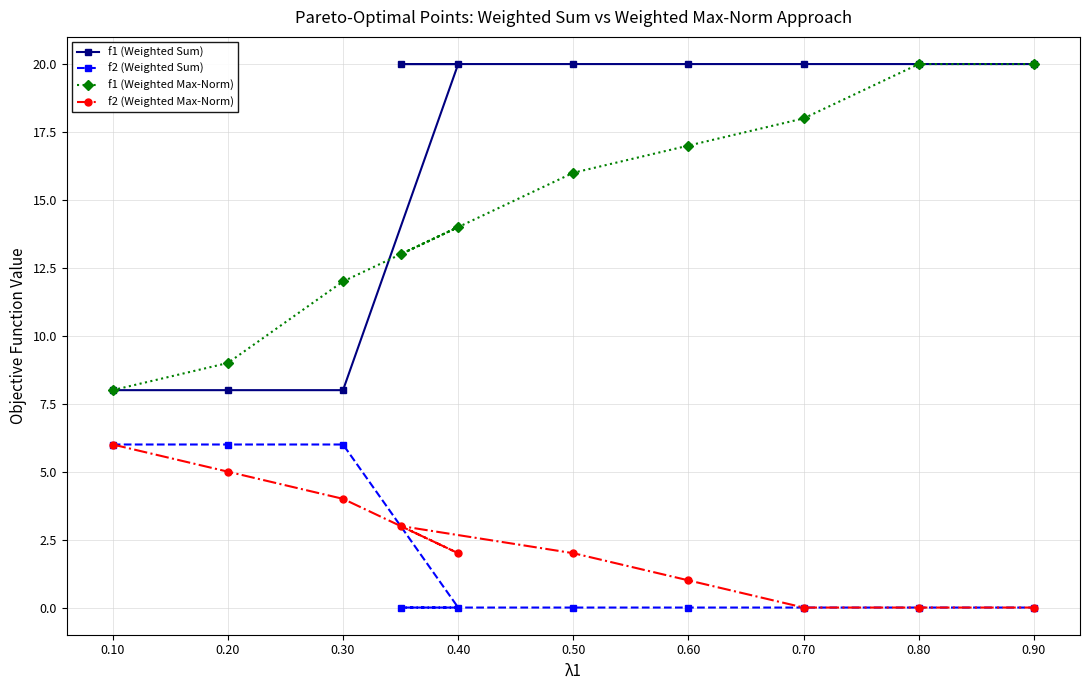

What value does the f1 (Weighted Max-Norm) series have at 0.20?

9